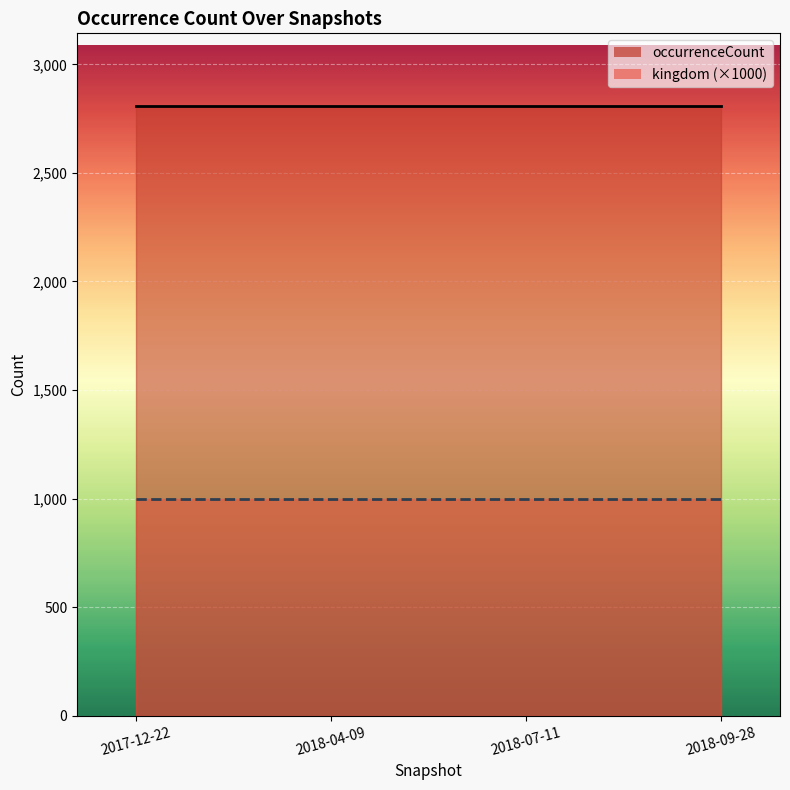

What position from the left is 2018-09-28?

4